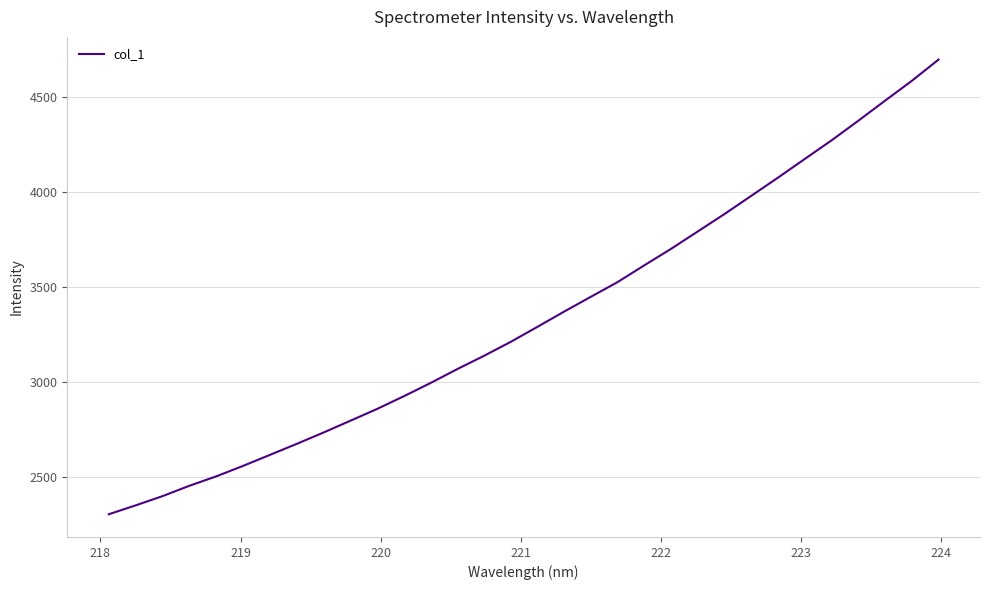

True or false: there are more than 0 points higher than both neighbors.

False